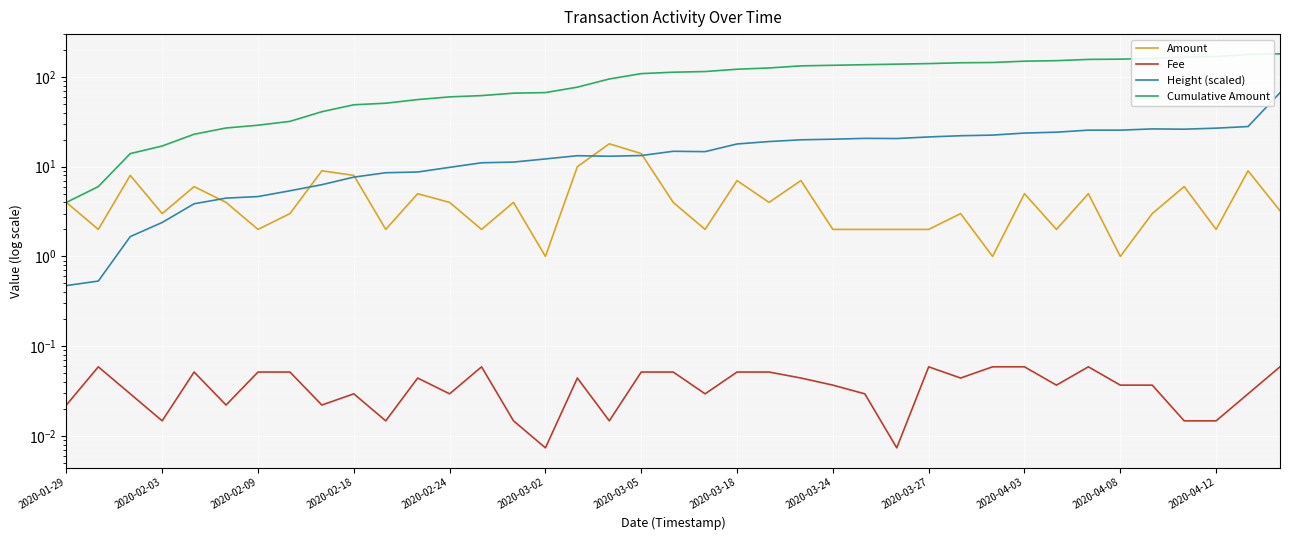

Which series has the largest total across all categories?

Cumulative Amount